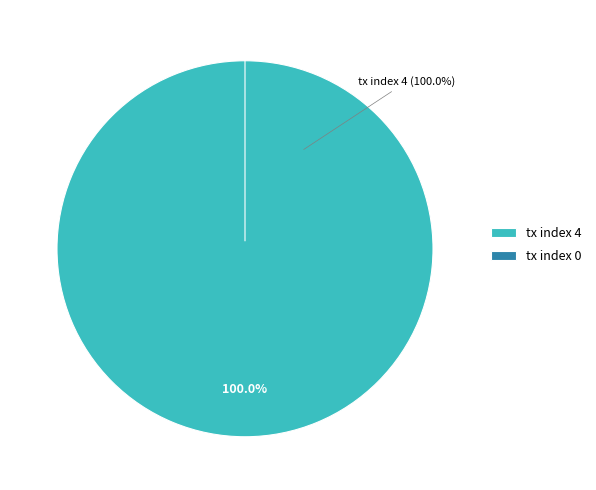

Which category accounts for the majority?

tx index 4